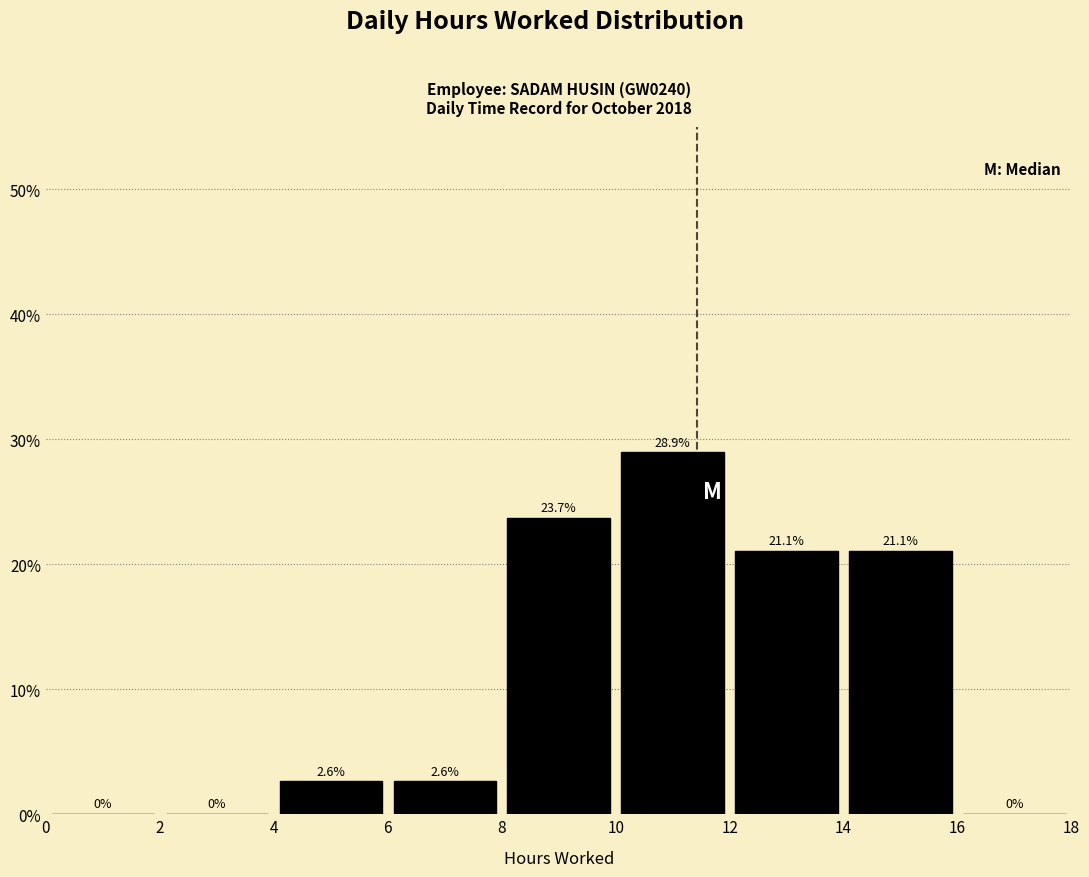

Which range on the x-axis has the tallest bar?

10 to 12